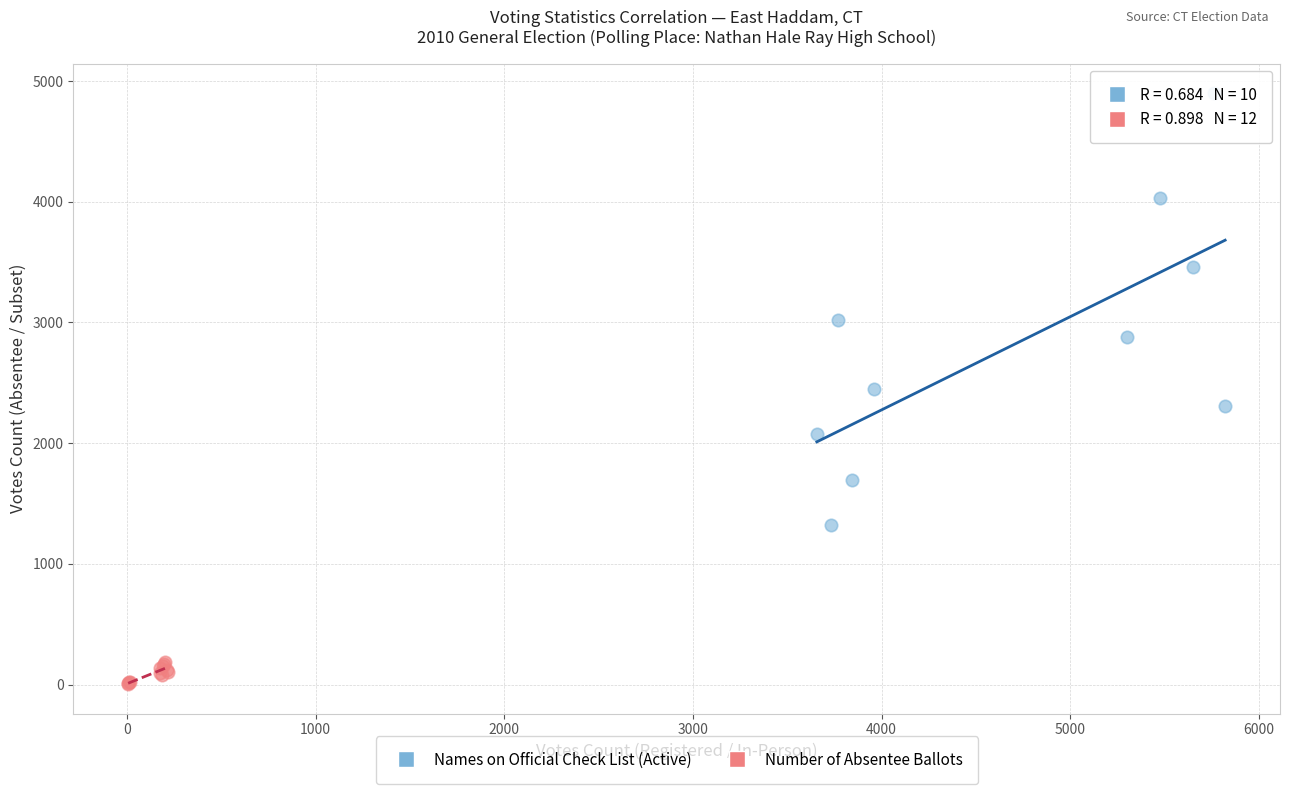

Which series contains the highest Y value?

Names on Official Check List (Active)